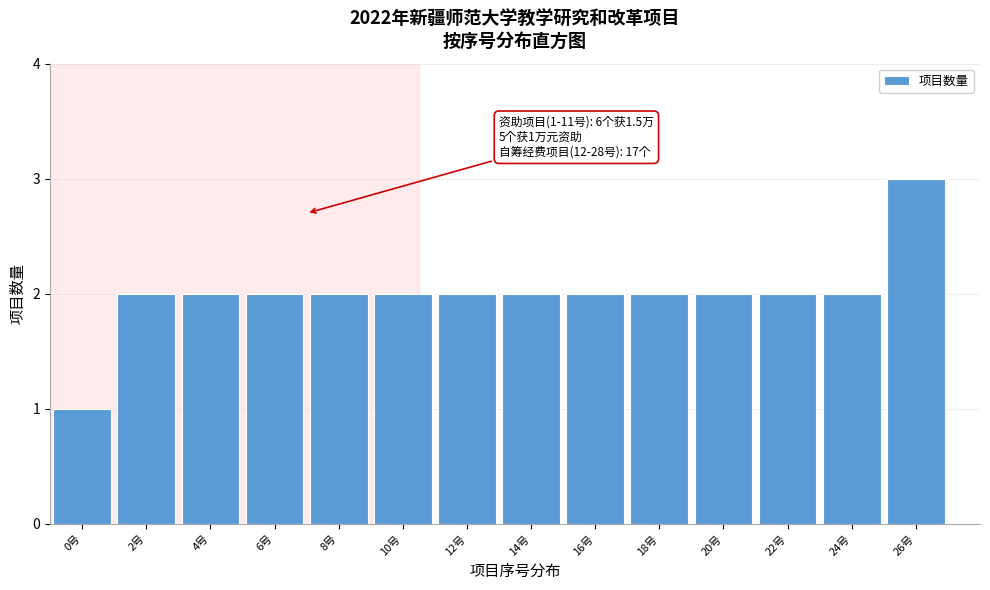

Reading right to left, list all the values displayed in this chart.

26号=3	24号=2	22号=2	20号=2	18号=2	16号=2	14号=2	12号=2	10号=2	8号=2	6号=2	4号=2	2号=2	0号=1